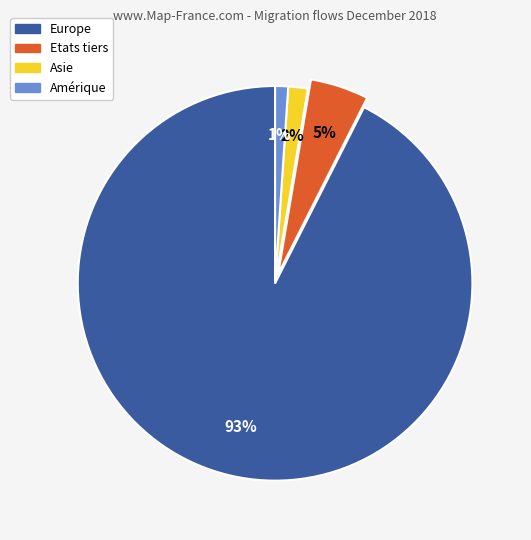

Between Etats tiers and Asie, which is larger?

Etats tiers